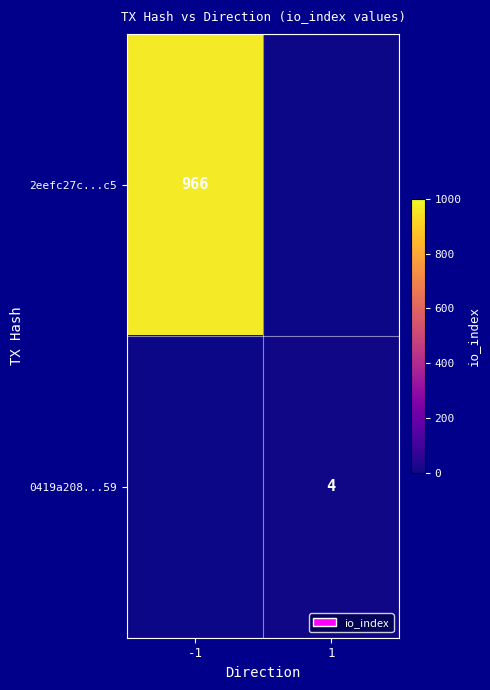

Between 1 and -1, which is larger?

-1